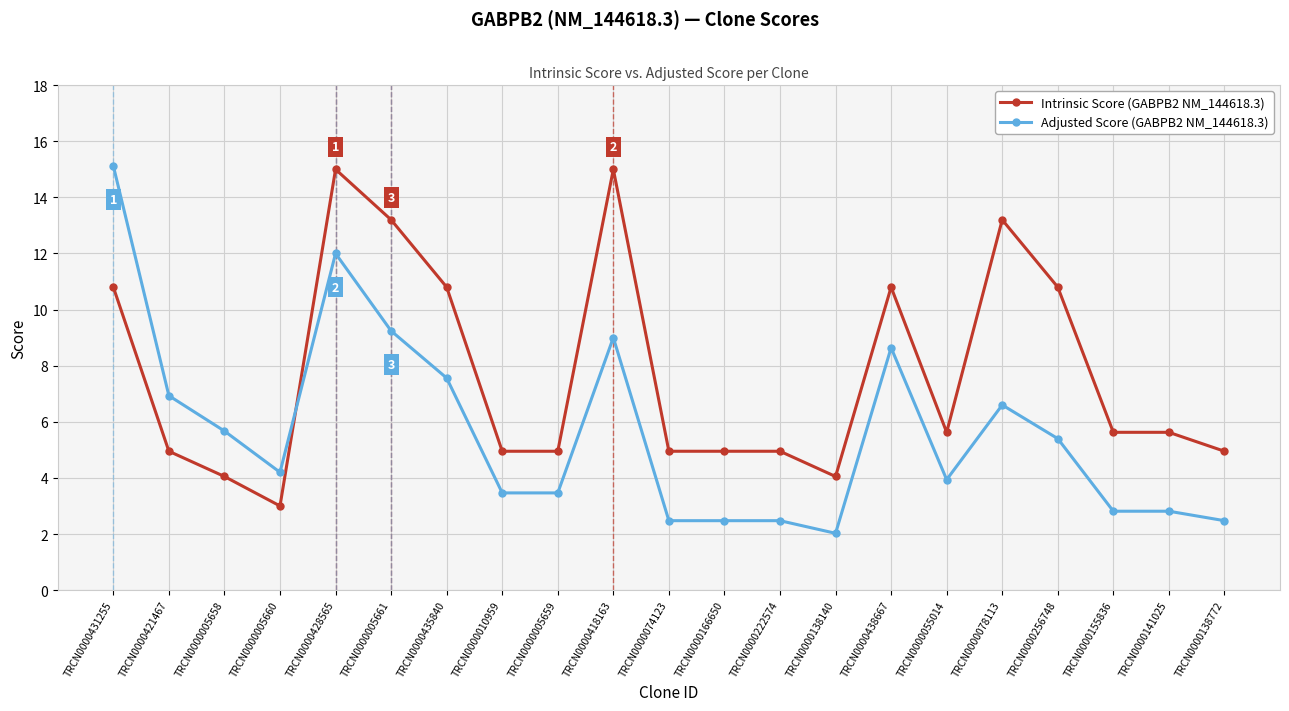

What is the difference between the highest and lowest values at TRCN0000055014?

1.7